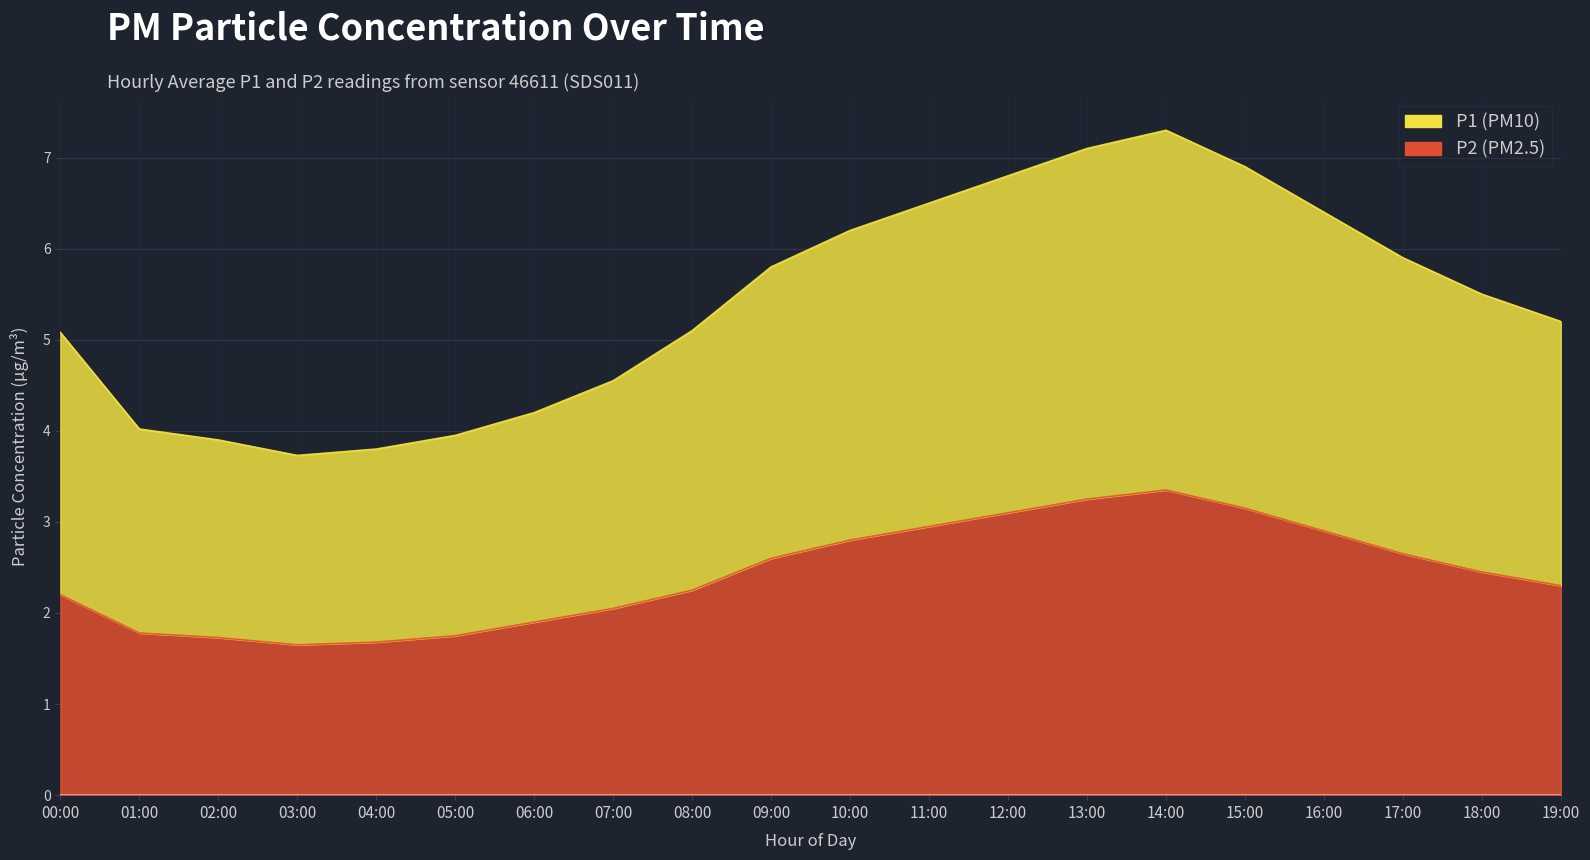

How many data points in P2 are less than 2?

6